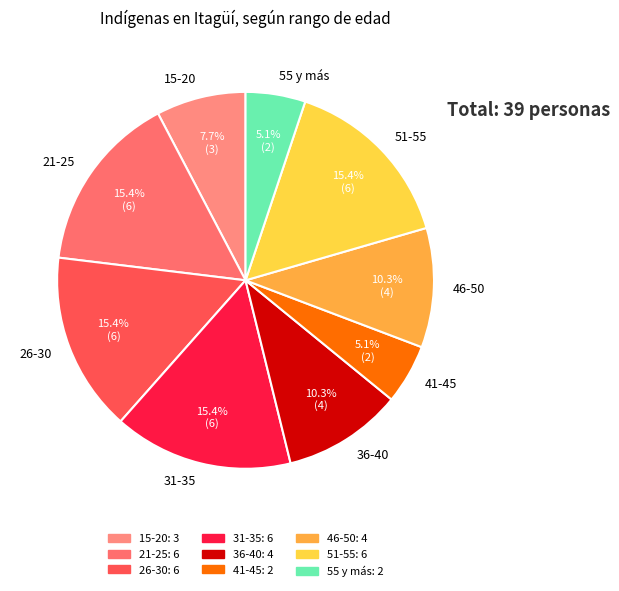

What portion of the pie excludes 55 y más?

94.9%